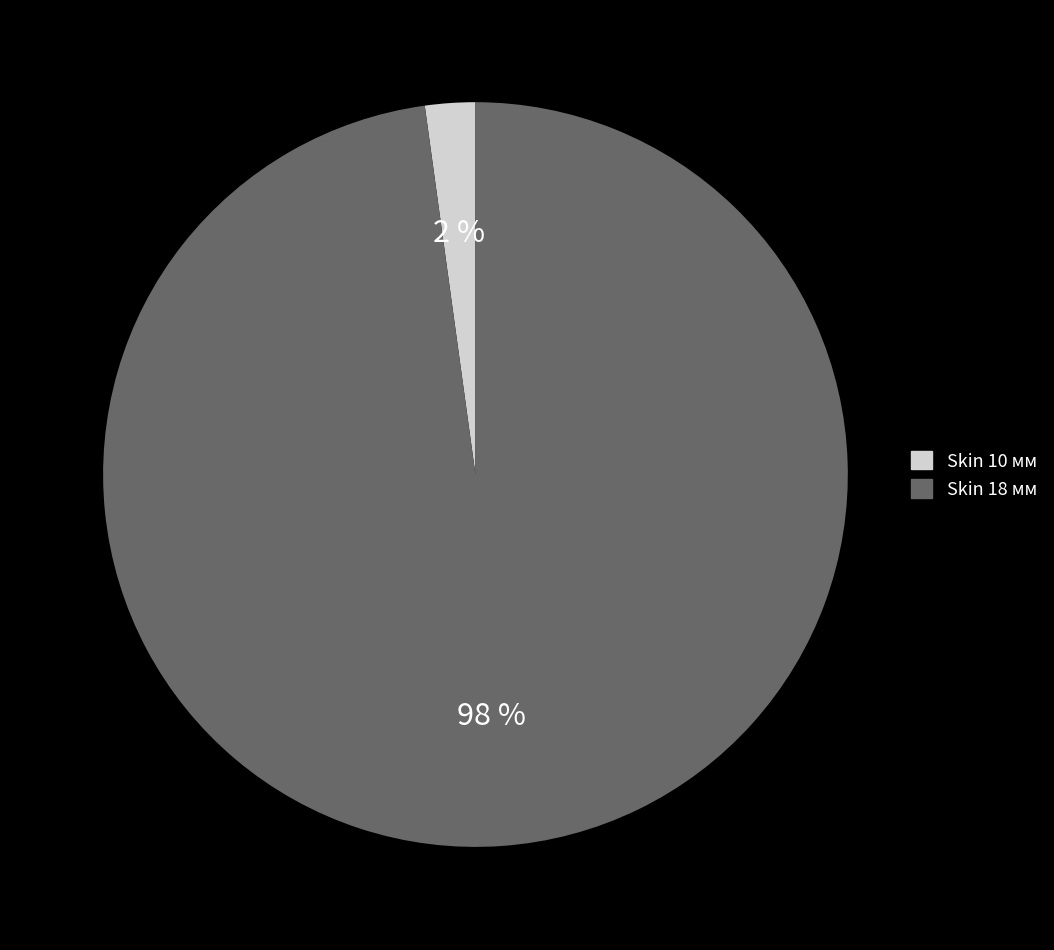

To the nearest percent, what is the difference between the largest and smallest slice percentages?

96%